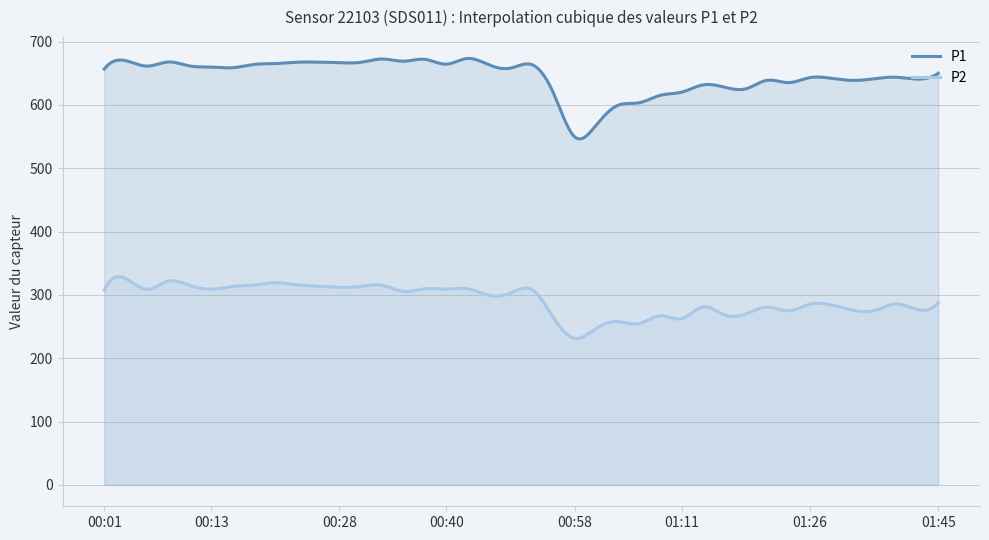

Does the chart have visible grid lines?

Yes